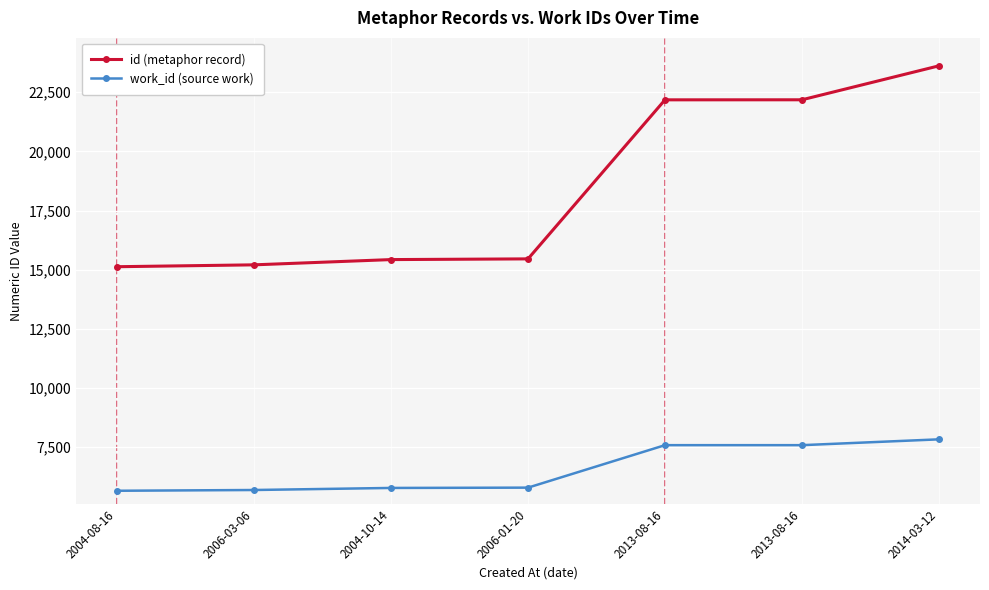

The work_id (source work) series shows 1610 at 2013-08-16. True or false?

False